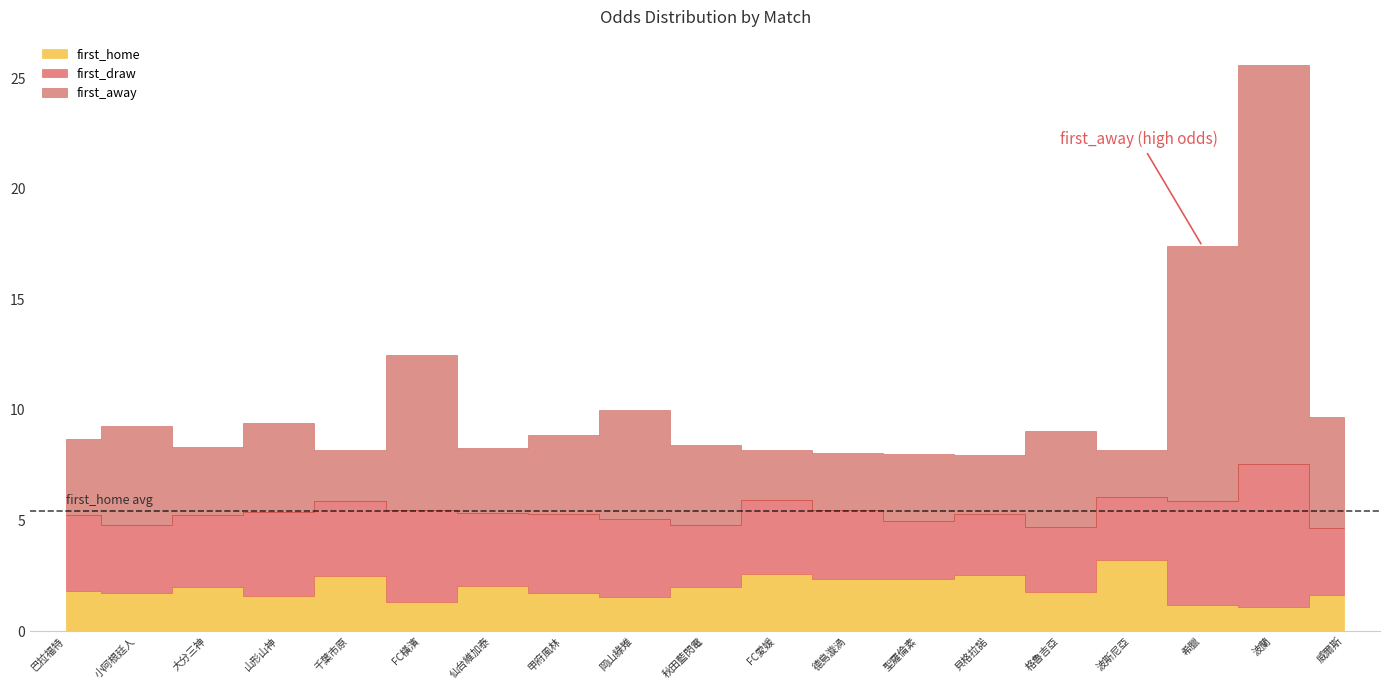

What is the greatest value displayed?

18.0